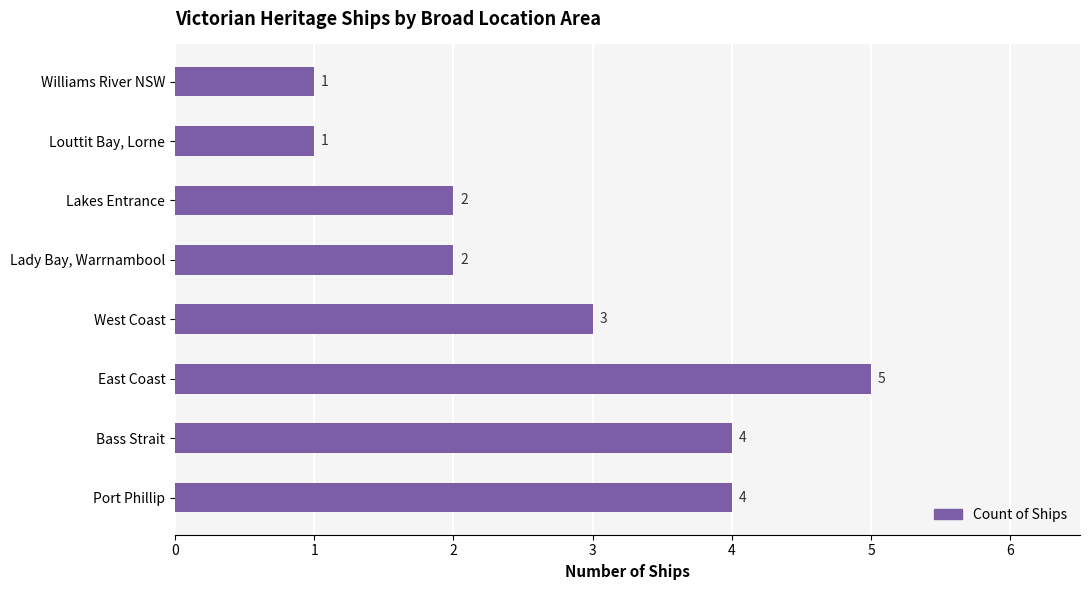

Approximately how many times larger is the value at Louttit Bay, Lorne compared to Lakes Entrance?

0.5